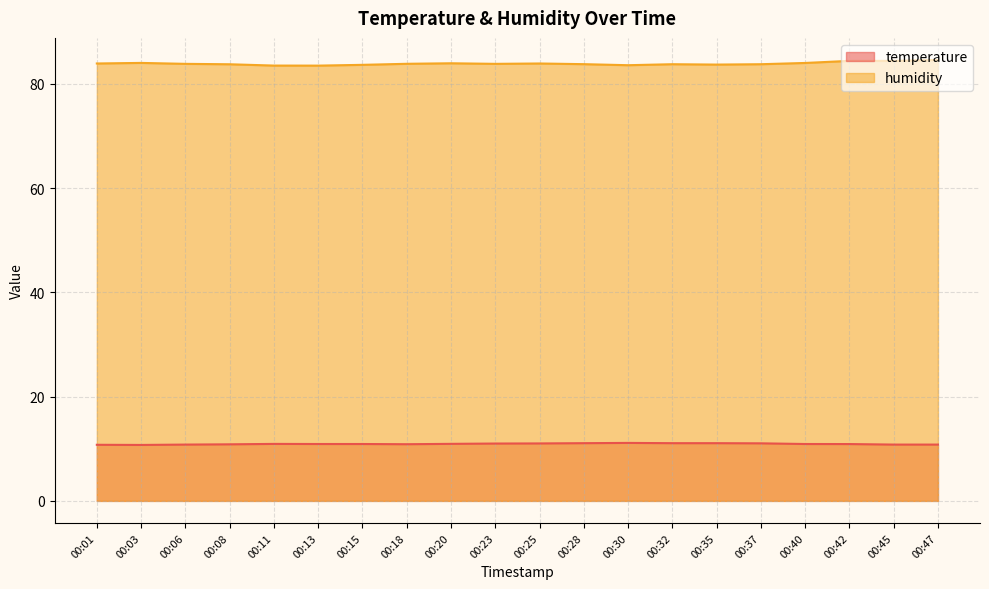

Which series has the largest range (max minus min)?

humidity